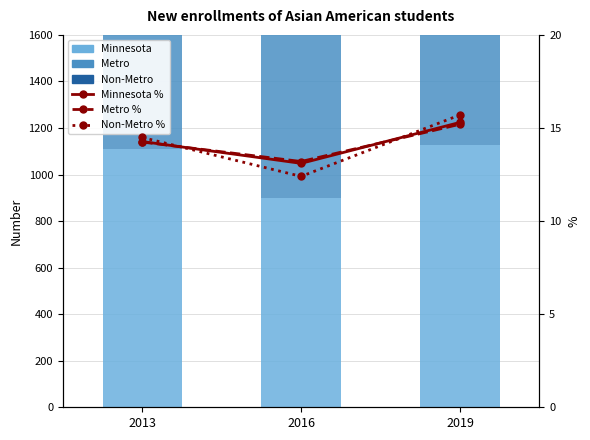

Is the value of Metro % at 2013 greater than the value of Minnesota at 2013?

No